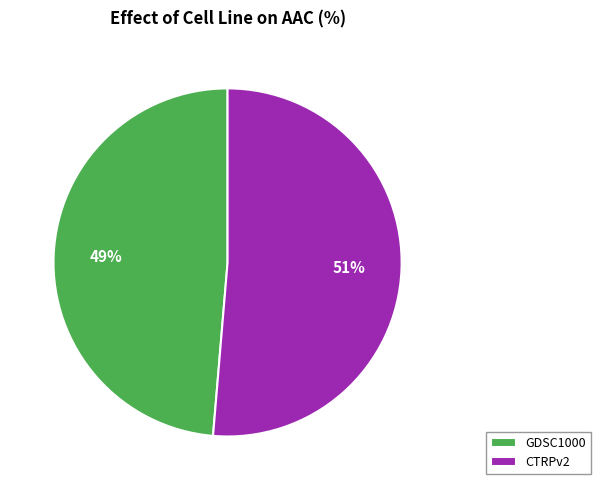

Is the sum of CTRPv2 and GDSC1000 greater than half?

Yes